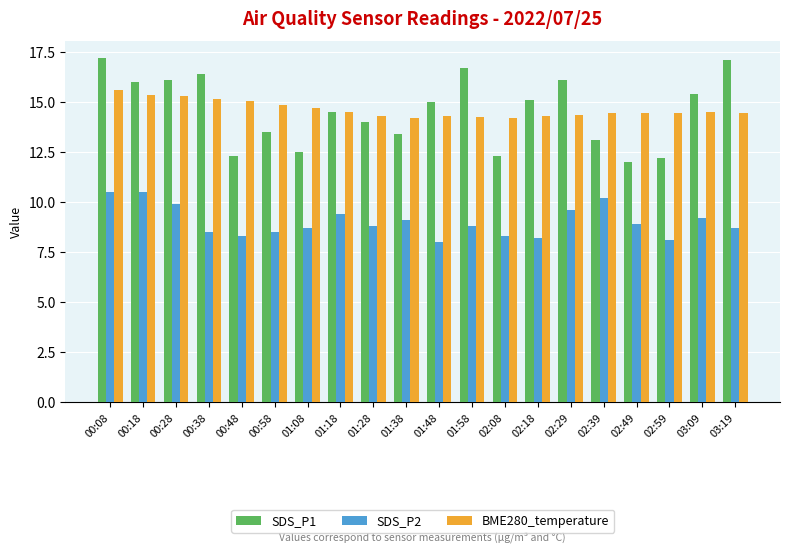

At 03:19, list the series in order from smallest to largest.

SDS_P2, BME280_temperature, SDS_P1